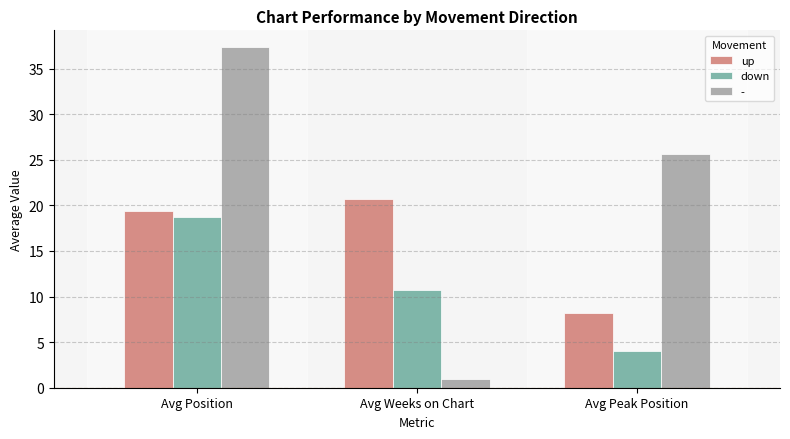

Where does the up series first go above 19?

Avg Position